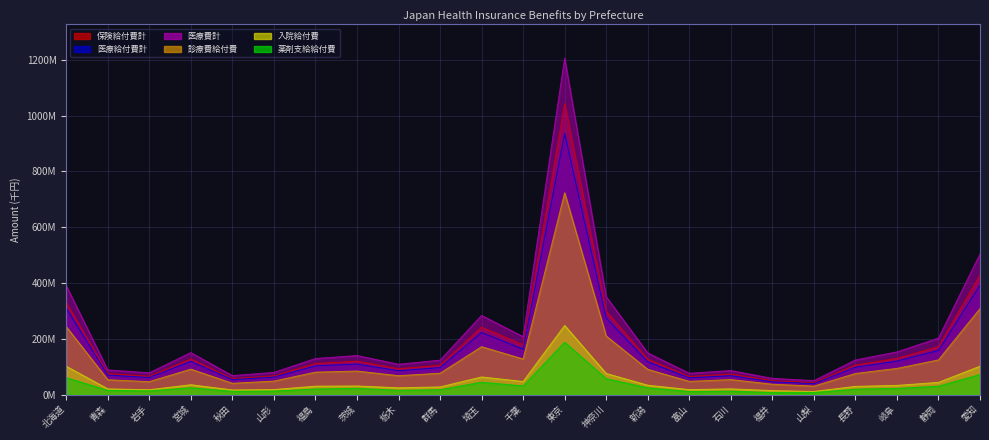

List the series in order of their peak value, lowest first.

薬剤支給給付費, 入院給付費, 診療費給付費, 医療給付費計, 保険給付費計, 医療費計